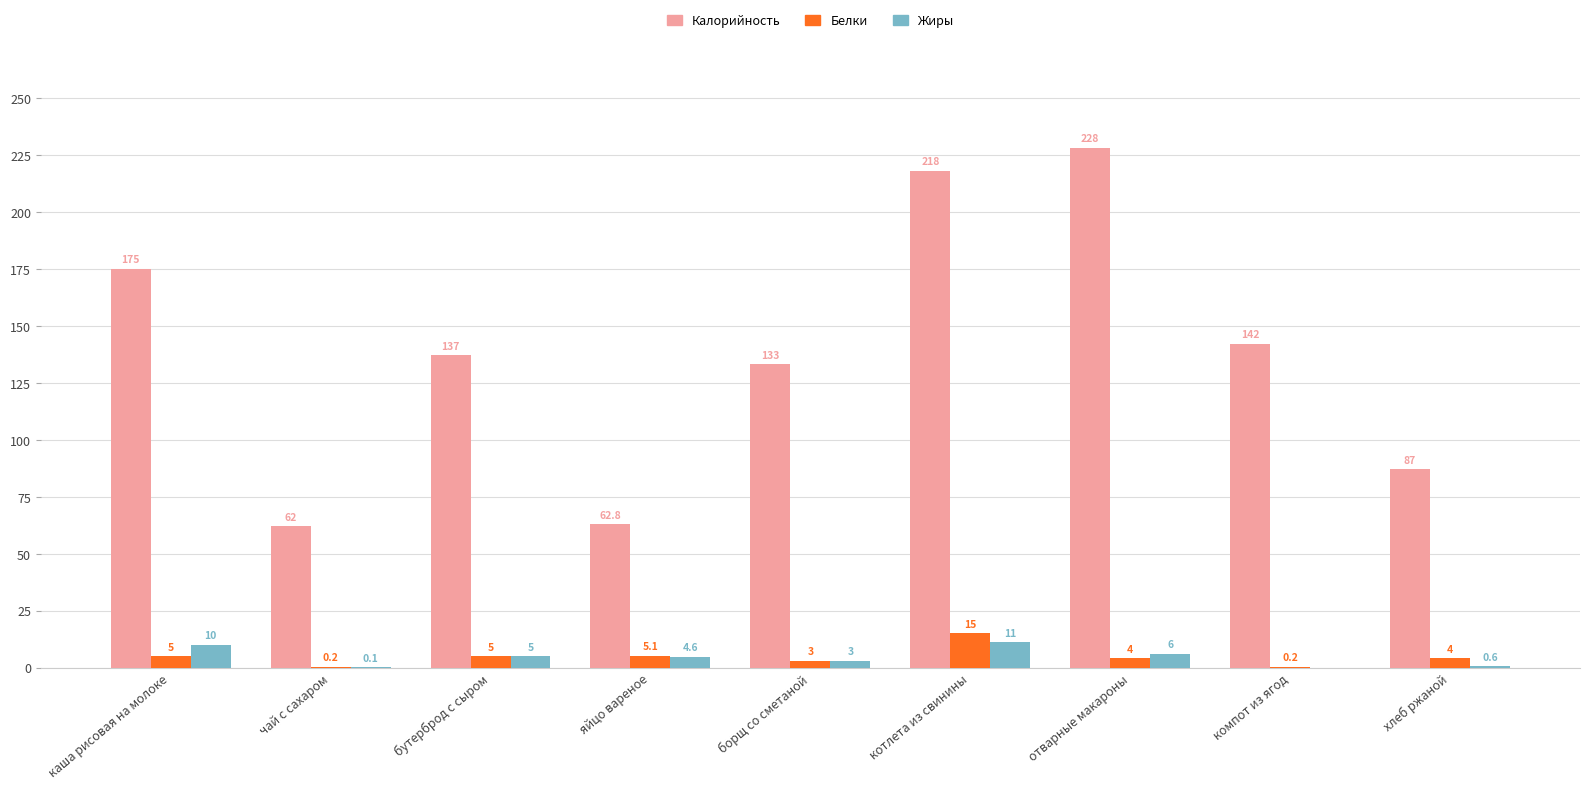

What is the approximate value of Белки at отварные макароны?

4.0